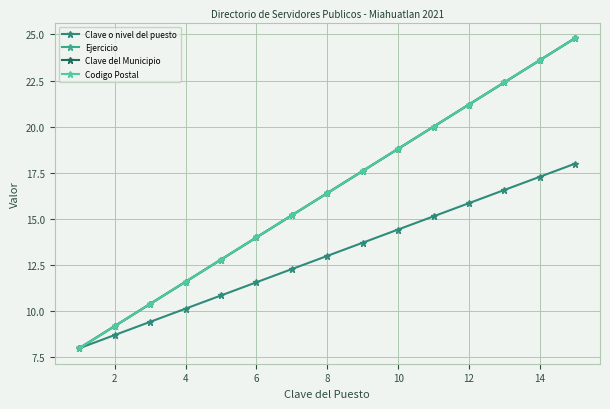

Does the chart have visible grid lines?

Yes